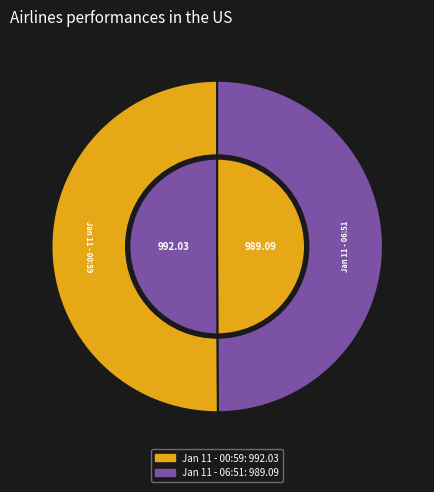

True or false: 2023-01-11T00:59:23.786Z accounts for 38% of the total.

False